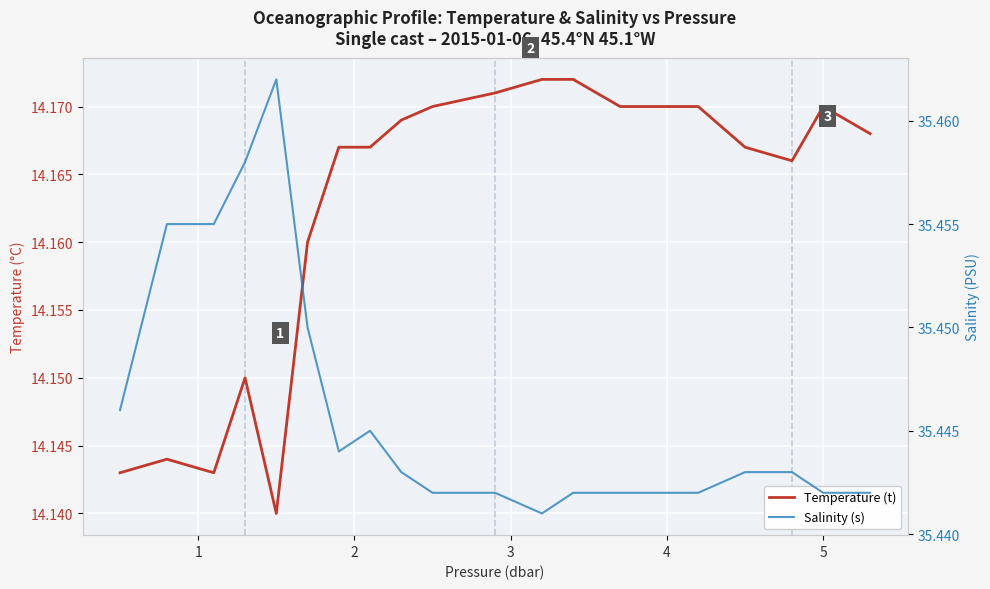

How many interior local valleys does the Temperature (t) series have?

3